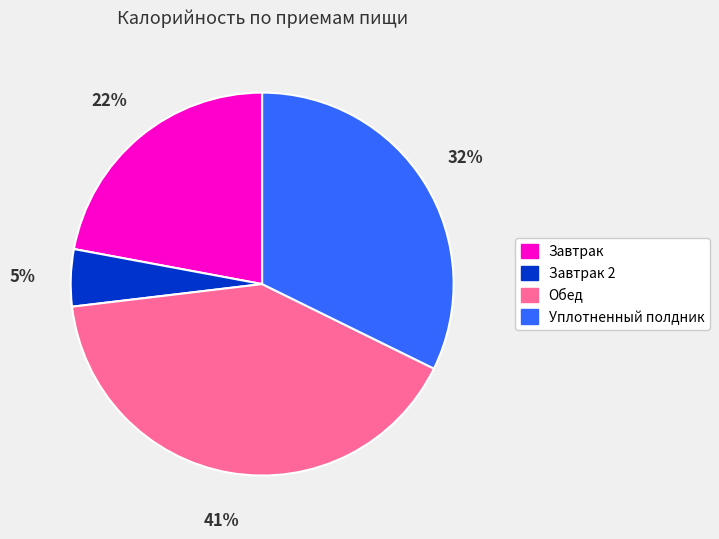

To the nearest percent, what is the difference between the largest and smallest slice percentages?

36%